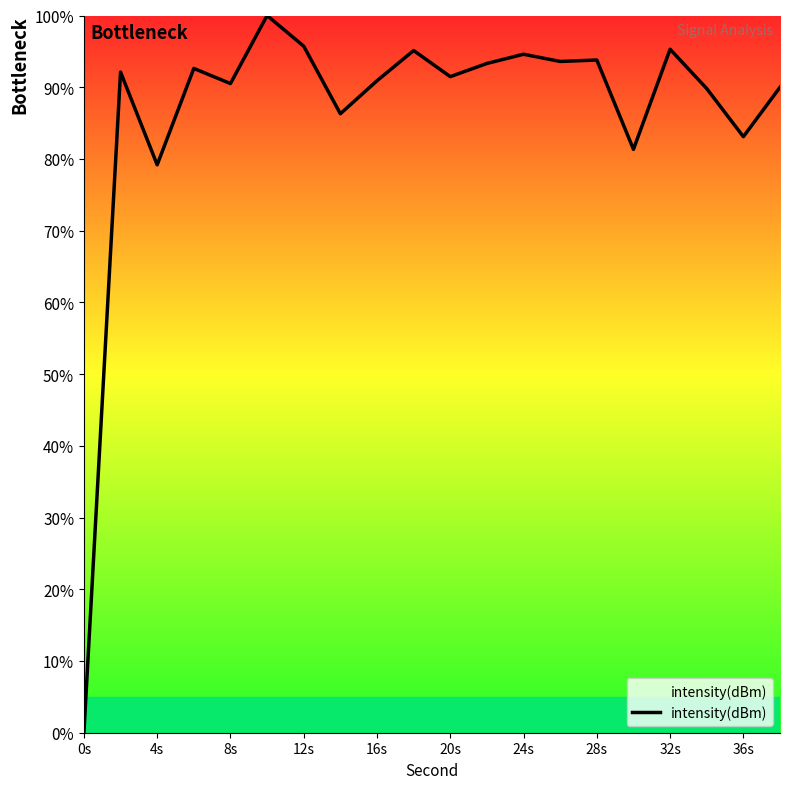

What is the difference between the maximum and minimum values?

100.0